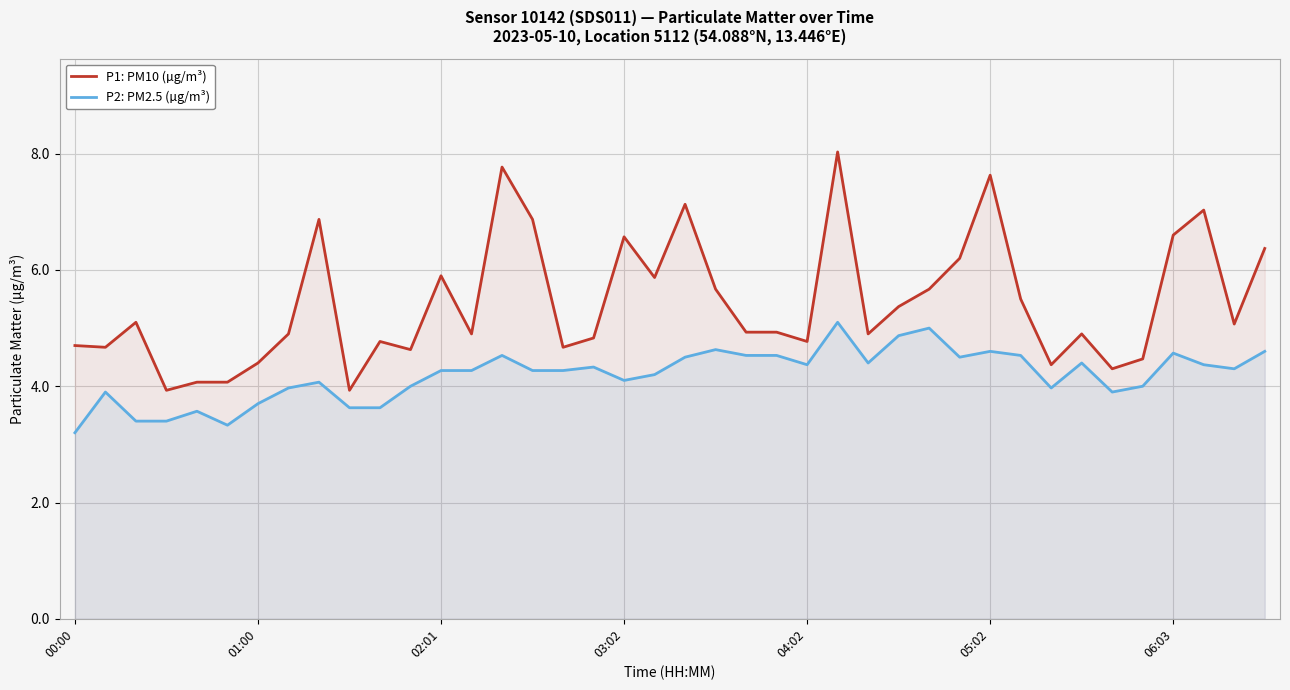

Rank the series by their maximum value, from highest to lowest.

P1: PM10 (µg/m³), P2: PM2.5 (µg/m³)